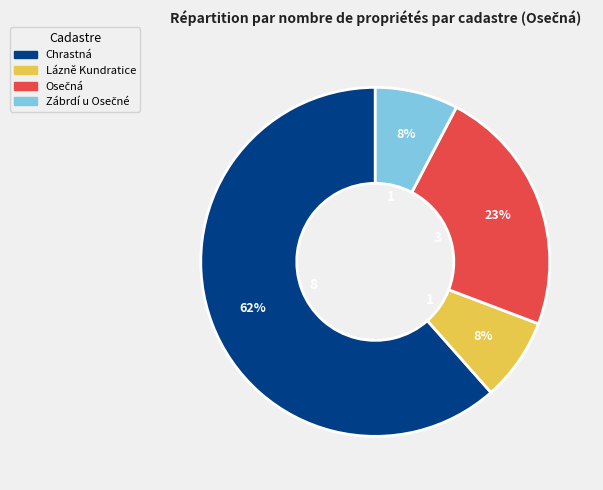

To the nearest percent, what is the average slice percentage?

25%